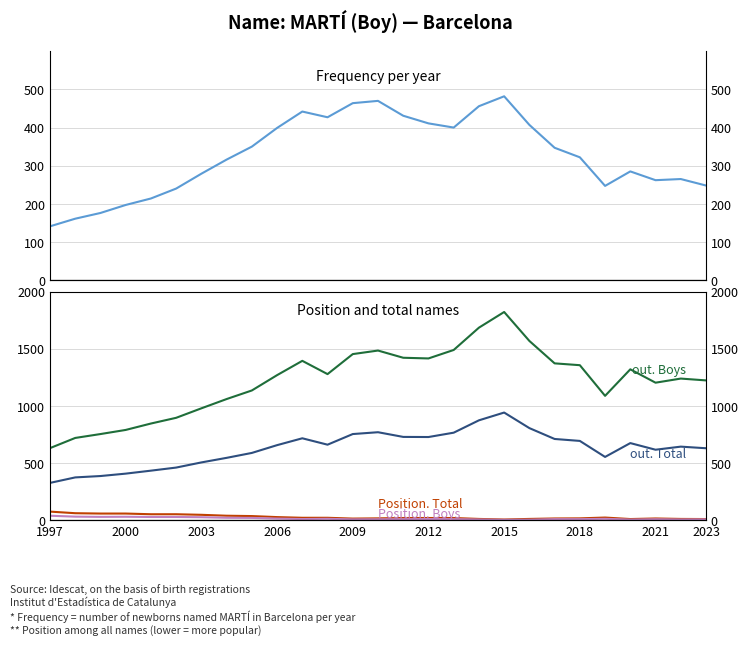

True or false: Position. Total and Position. Boys intersect in this chart.

False